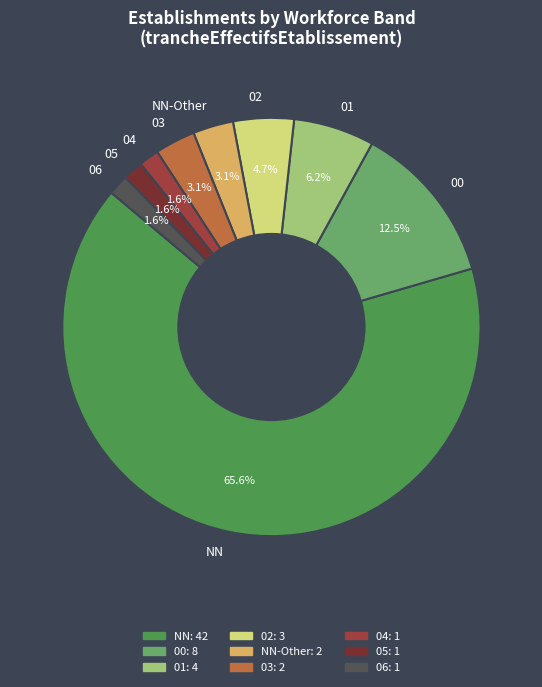

To the nearest percent, what portion does 02 represent?

5%